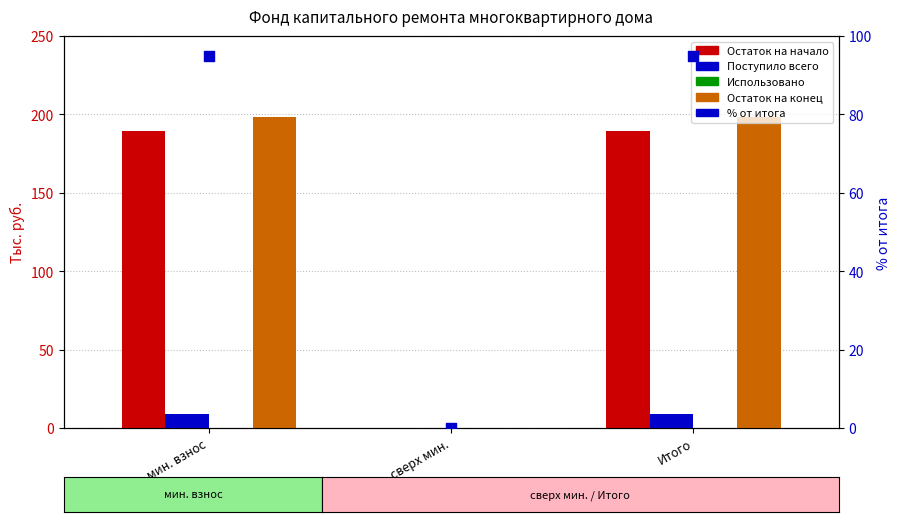

Is the value of Поступило всего at сверх мин. greater than the value of Остаток на конец at мин. взнос?

No